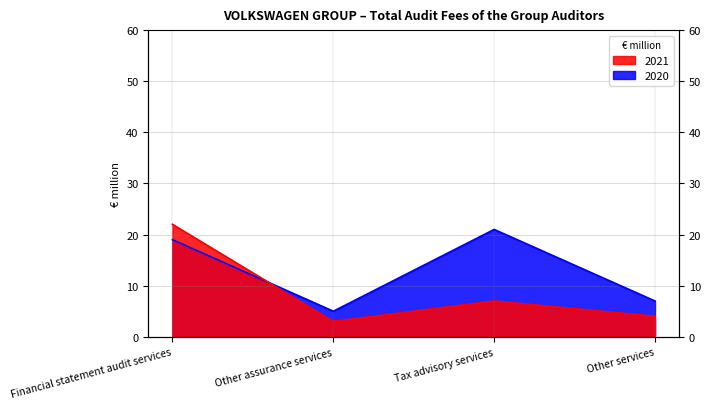

How many lines are shown in the chart?

2